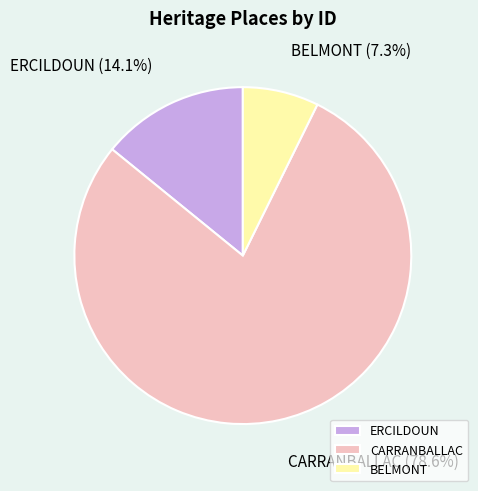

How many segments does this pie chart have?

3